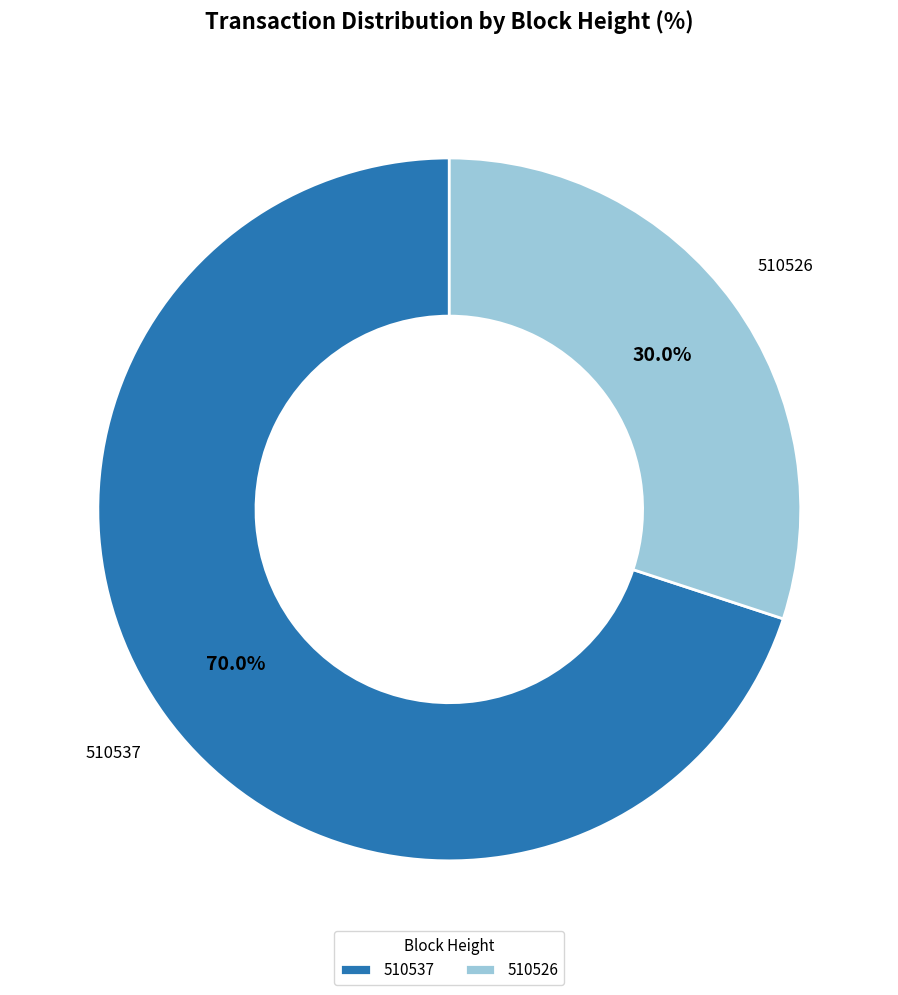

True or false: 510537 accounts for 70% of the total.

True